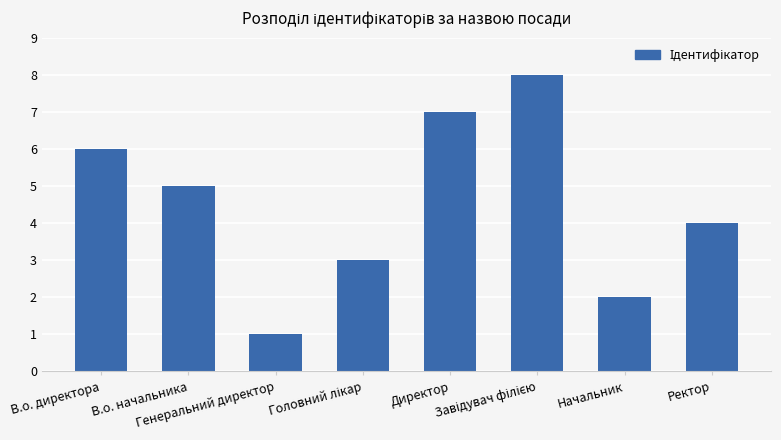

How many bars are there in total?

8